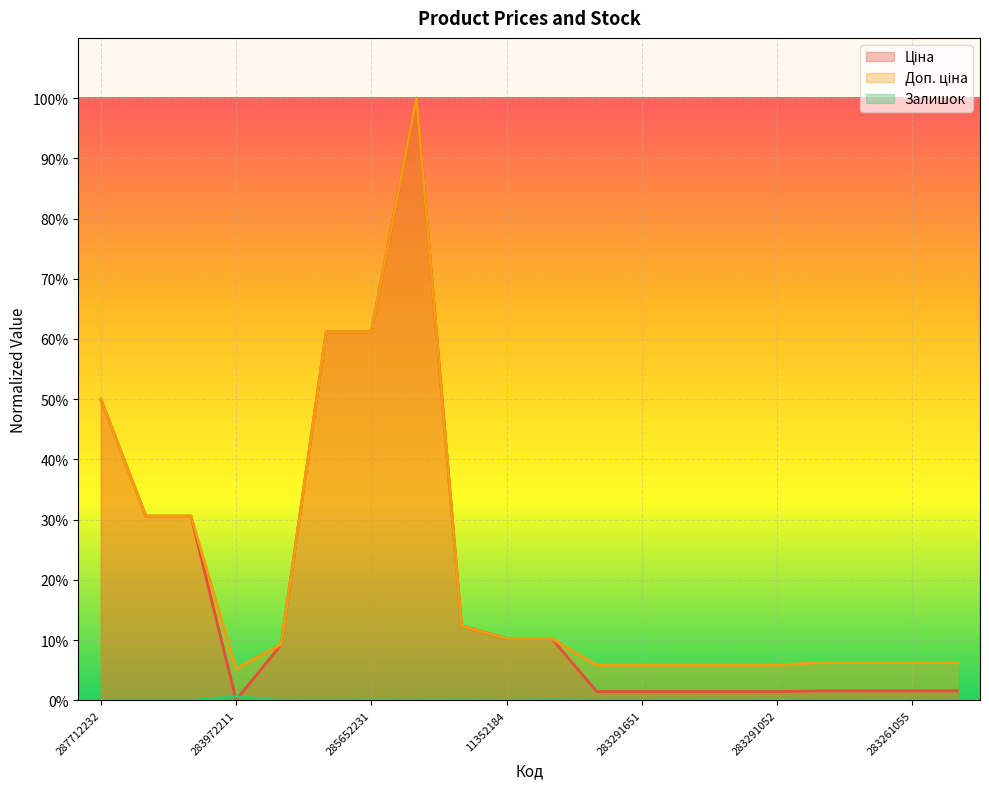

What are all the series names shown in the legend?

Ціна, Доп. ціна, Залишок